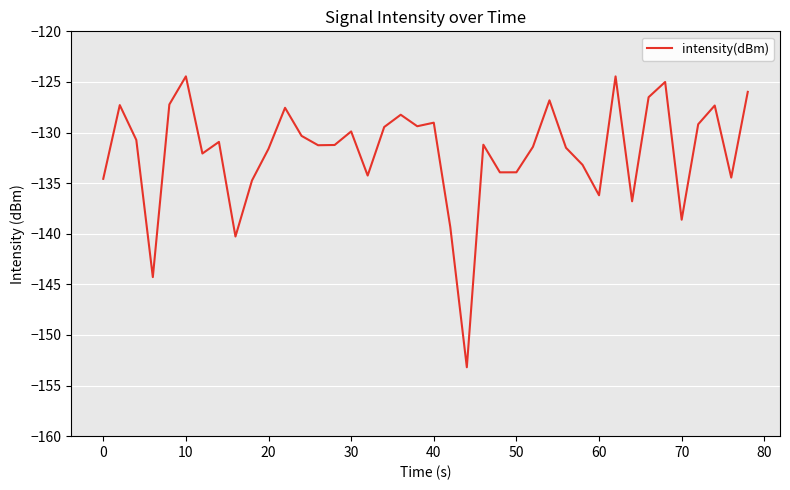

How many lines are shown in the chart?

1